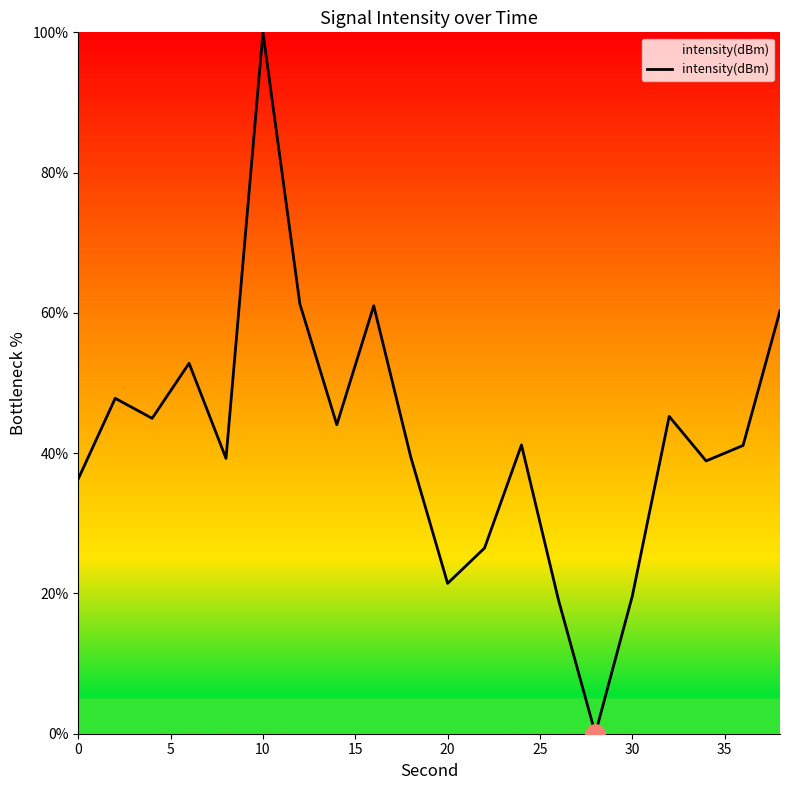

What is the difference between the maximum and minimum values?

100.0